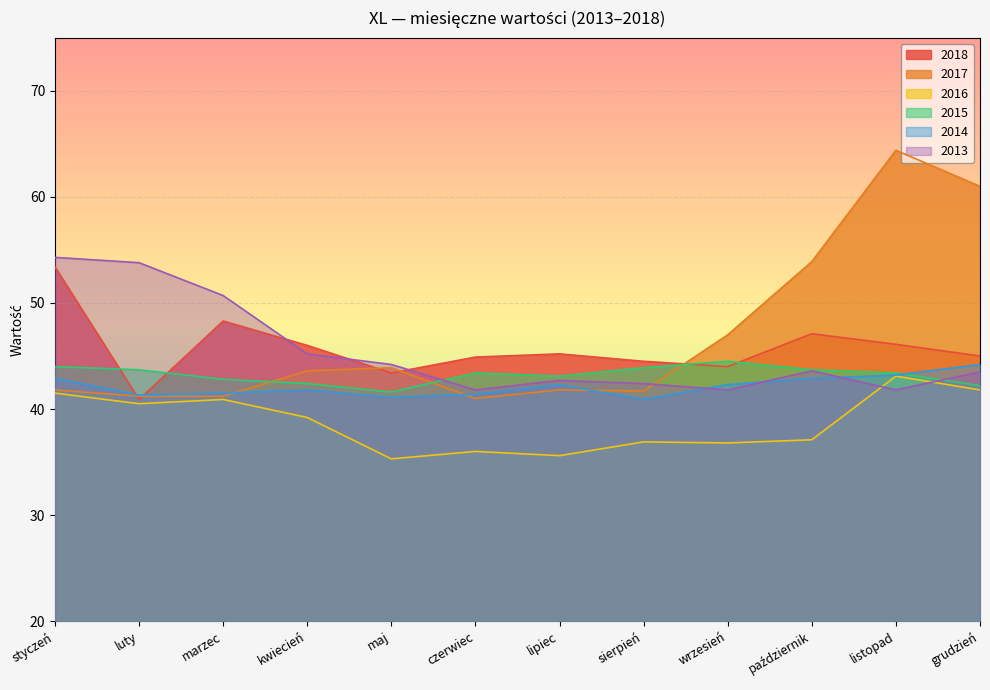

At which label is 2017 closest to 52?

październik